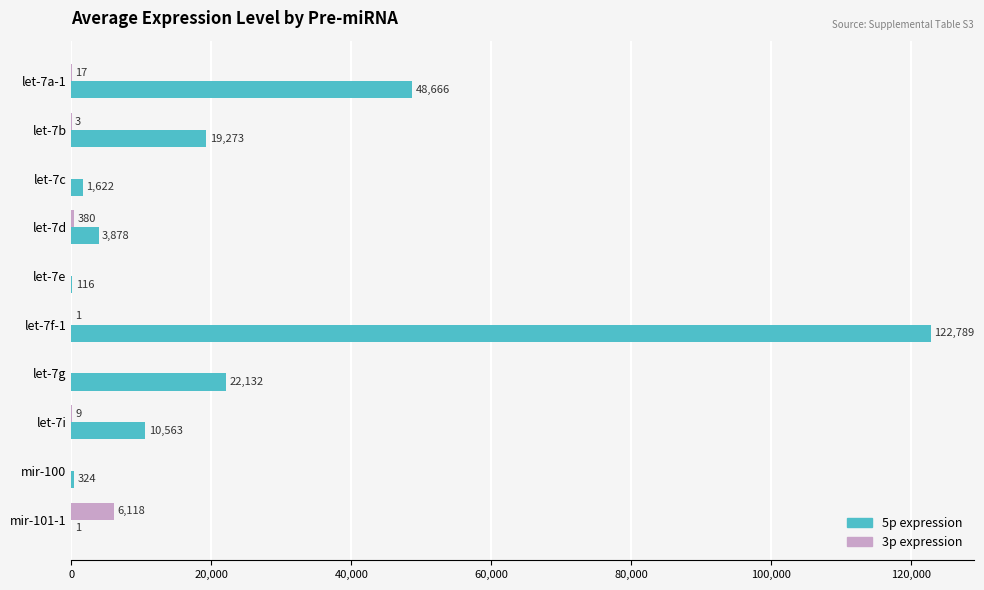

Which series has the largest total across all categories?

5p expression